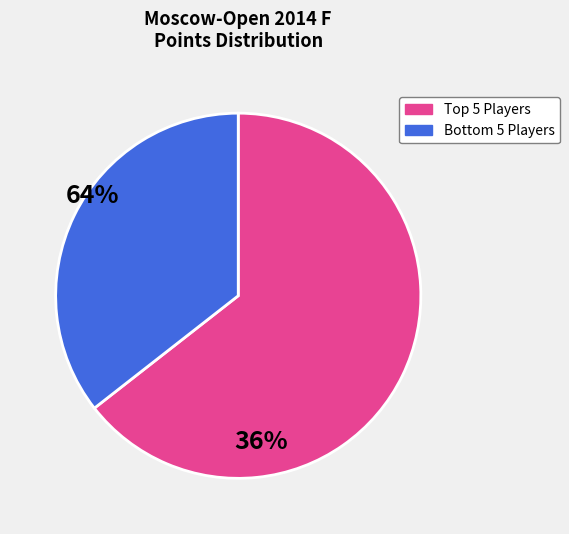

Is there any slice that represents more than half of the pie?

Yes